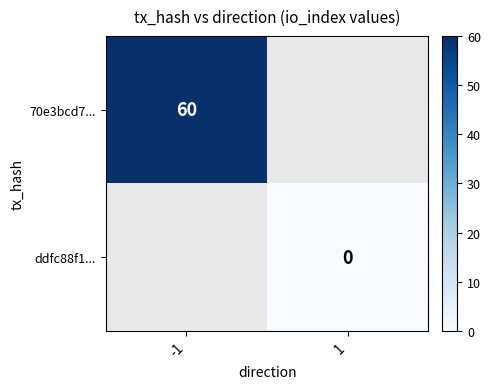

What is the maximum value shown in the chart?

60.0